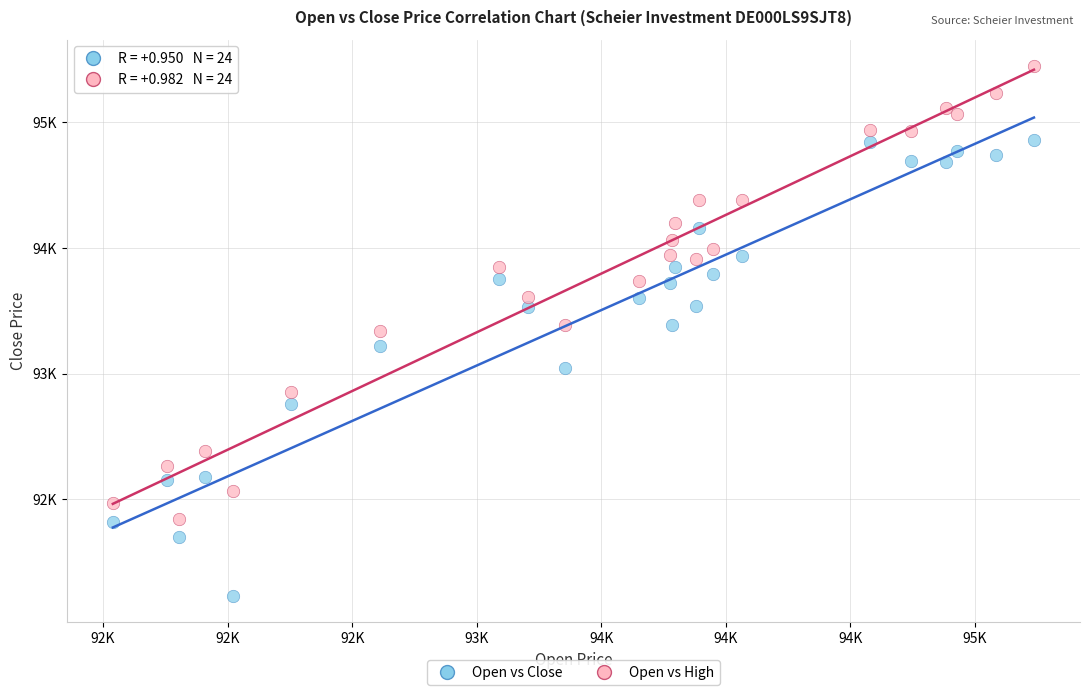

Which series reaches the minimum Y coordinate?

Open vs Close